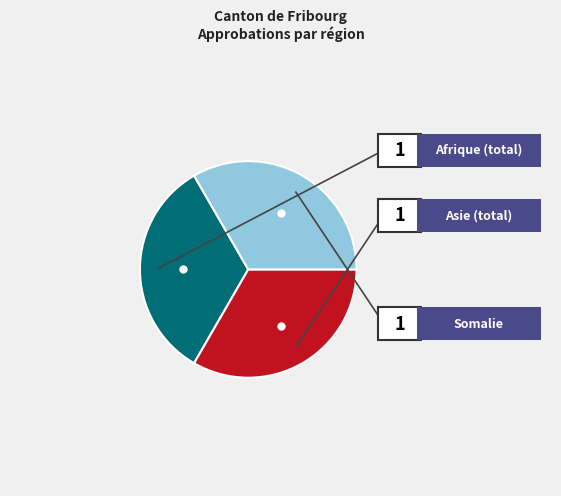

Which slice is the largest?

Afrique